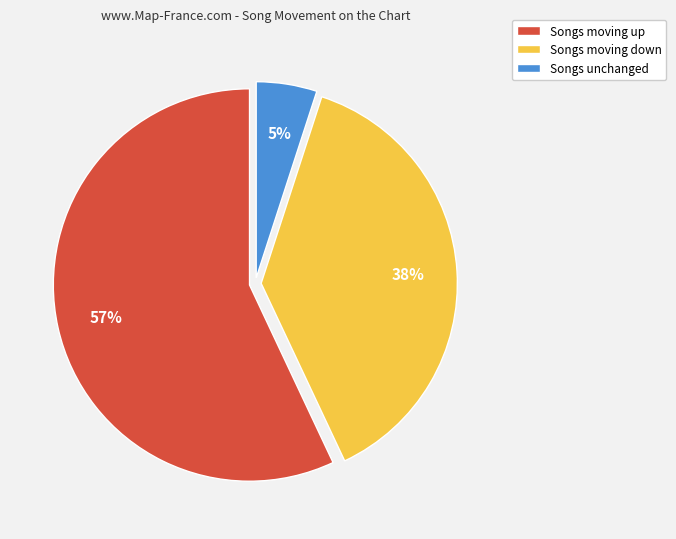

Does any single category account for the majority?

Yes